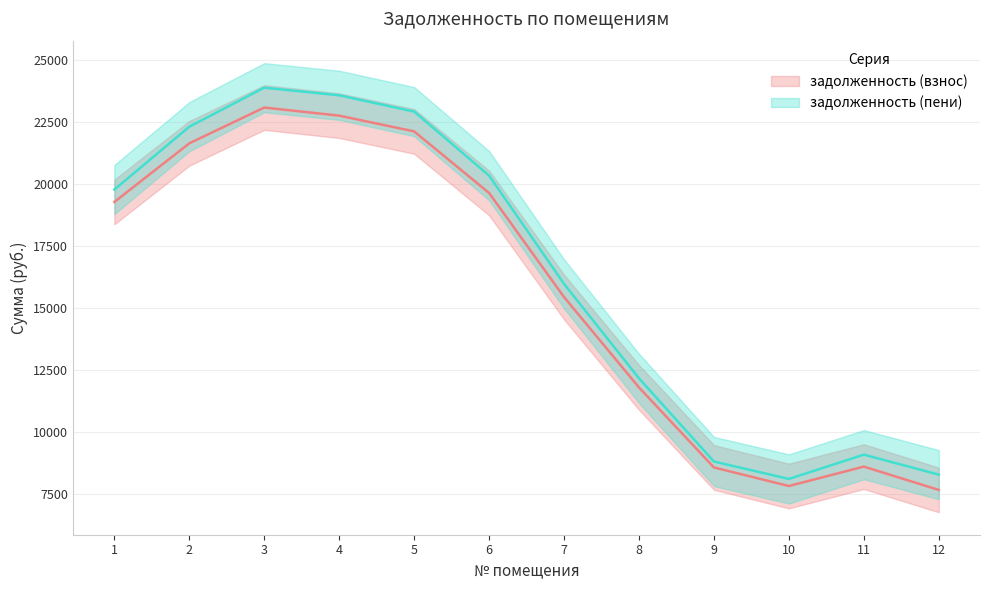

At which label does задолженность (взнос) — линия reach its minimum?

12